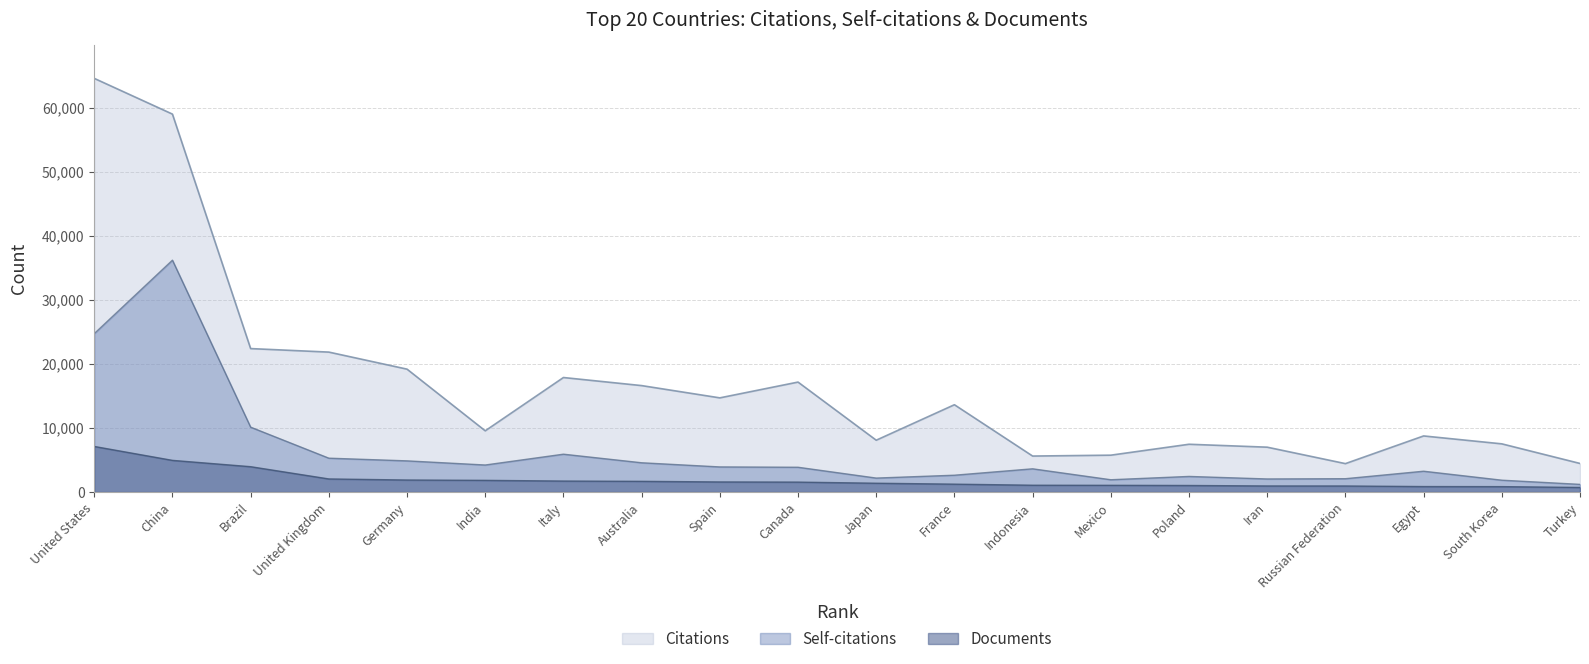

Rank the series by their average value, from lowest to highest.

Documents, Self-citations, Citations